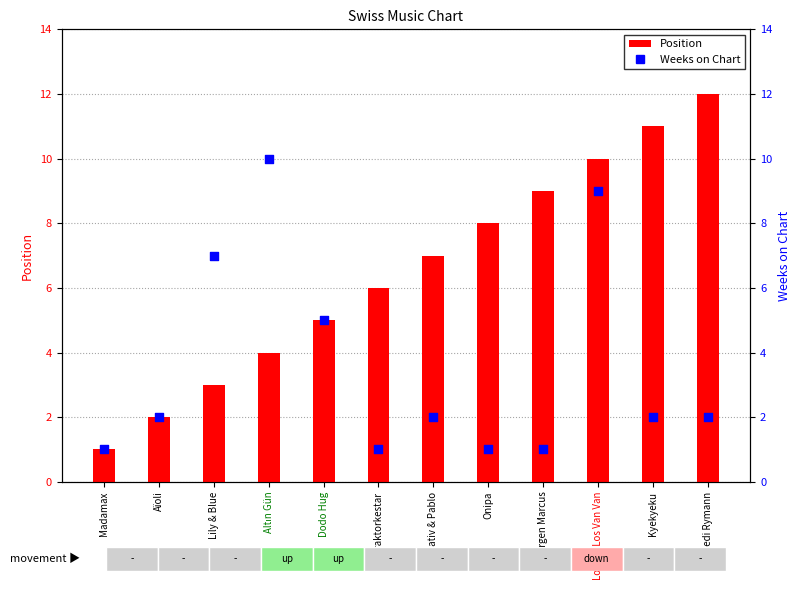

What is the total value across all series at Ruedi Rymann?

14